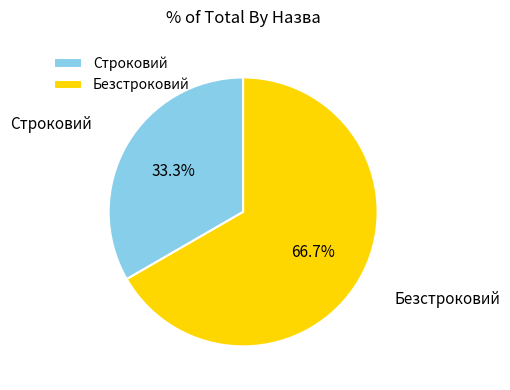

To the nearest percent, what percentage of the pie is Безстроковий?

67%